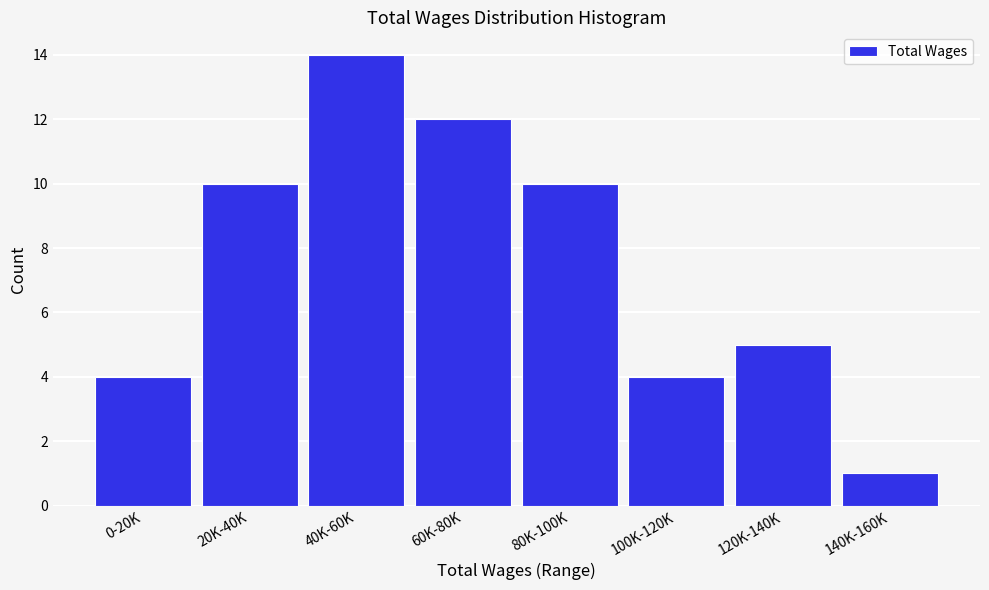

Reading left to right, what are all the values shown in this chart?

0-20K=4	20K-40K=10	40K-60K=14	60K-80K=12	80K-100K=10	100K-120K=4	120K-140K=5	140K-160K=1